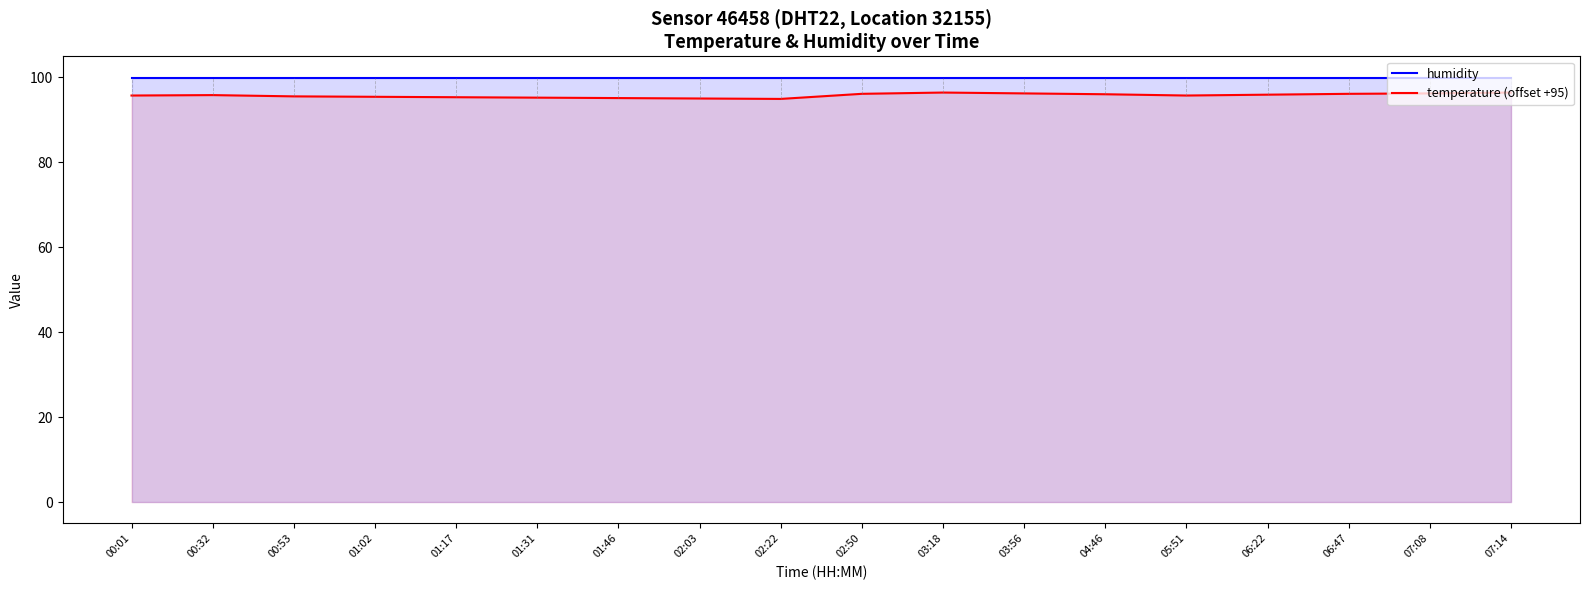

True or false: temperature (offset +95) has more than 0 interior local peaks.

True